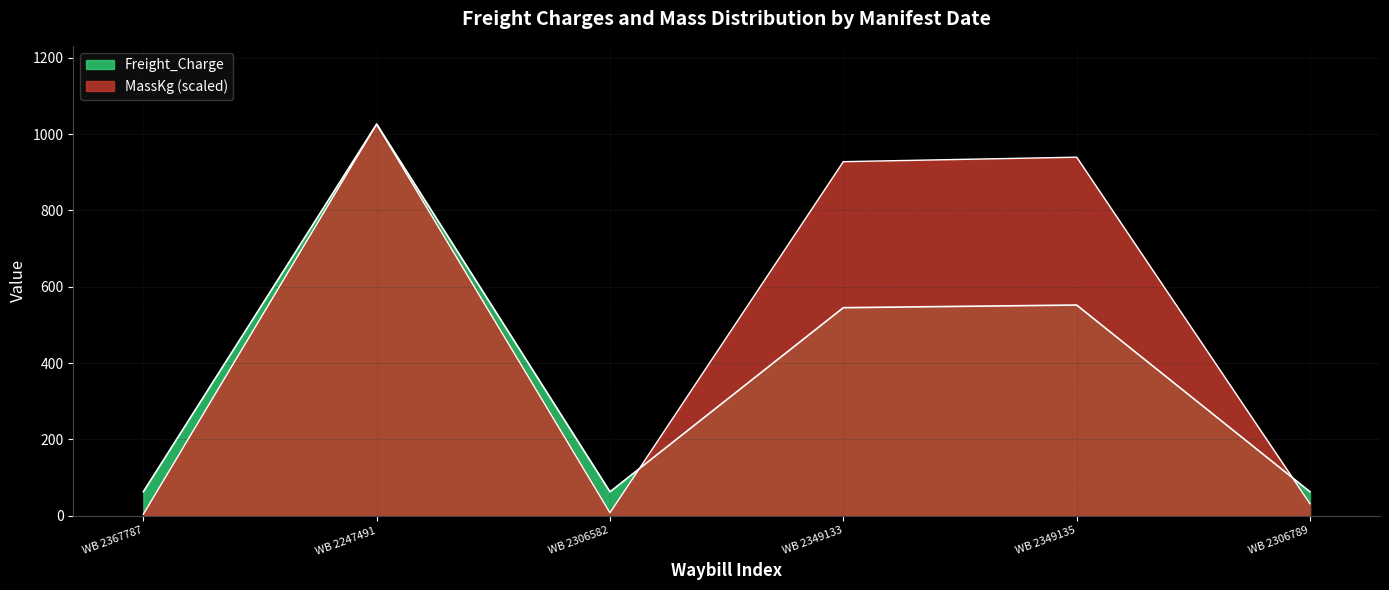

How many lines are shown in the chart?

2